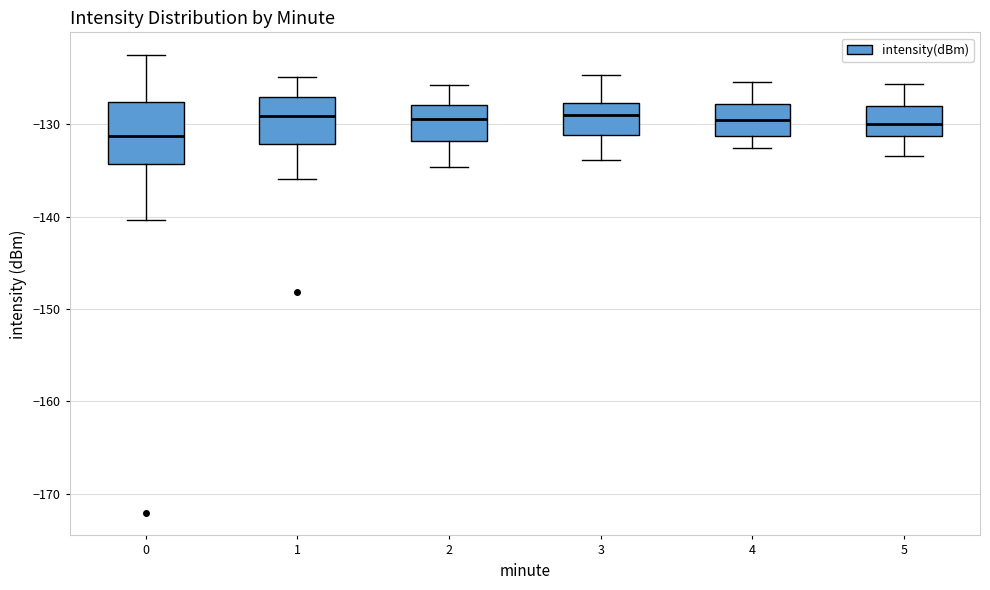

Reading left to right, transcribe this box plot: for each box, give where its median line is, the range the box spans, and where its two whiskers end, as read against the y-axis. The values are not printed on the chart, so give them approximately, as read against the axis.

0: median -131, box -134 to -128, whiskers -140 to -122
1: median -129, box -132 to -127, whiskers -136 to -125
2: median -129, box -132 to -128, whiskers -135 to -126
3: median -129, box -131 to -128, whiskers -134 to -125
4: median -129, box -131 to -128, whiskers -133 to -125
5: median -130, box -131 to -128, whiskers -133 to -126